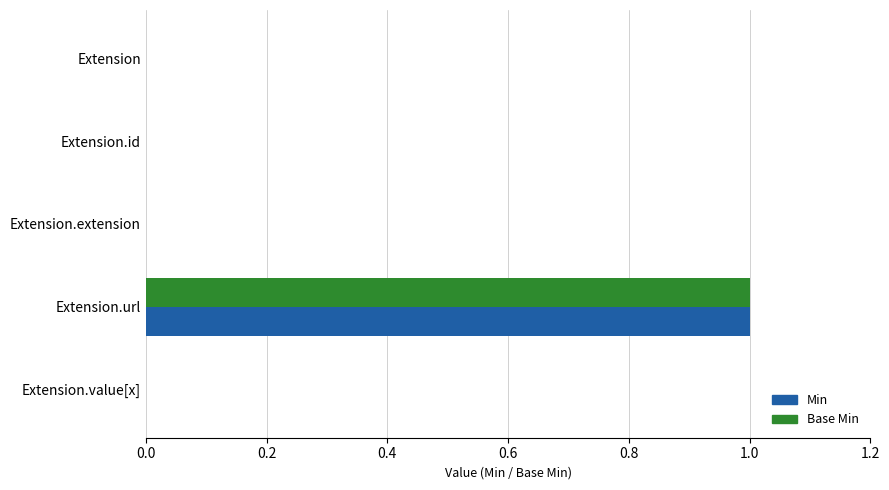

Count the number of data series in this chart.

2